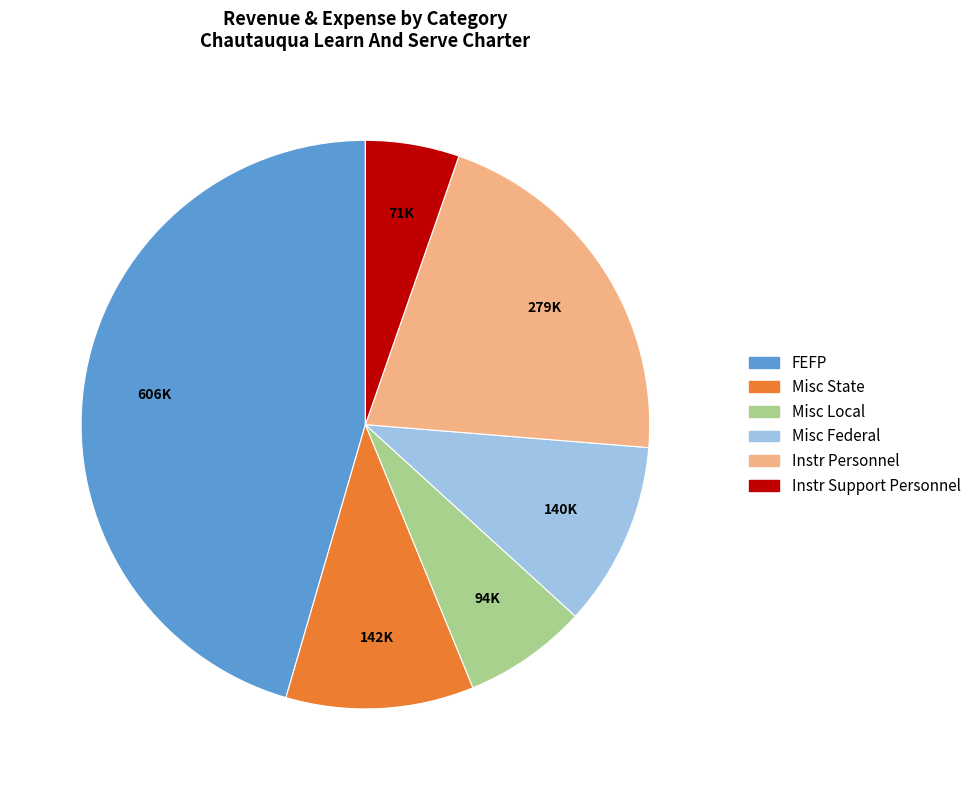

How many slices are in this pie chart?

6